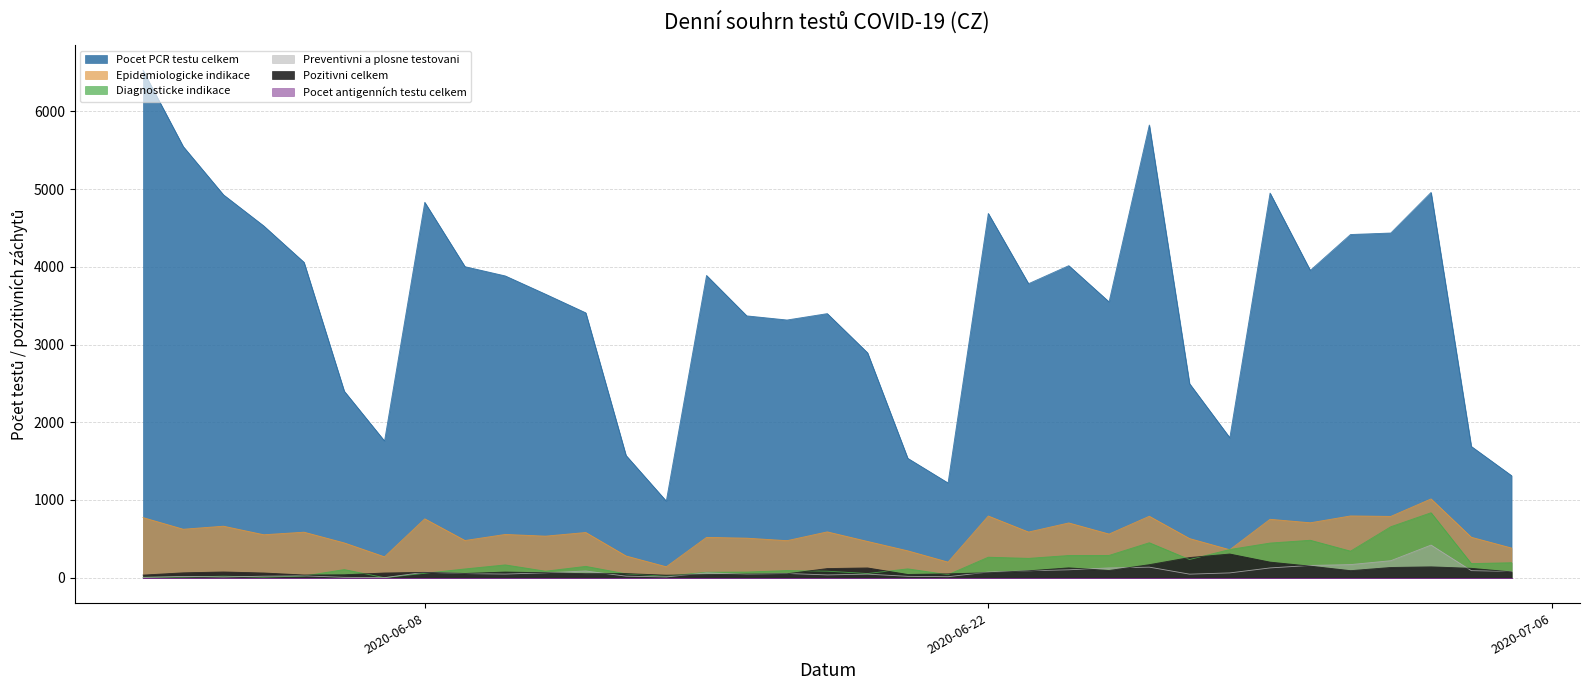

After their last crossing, which series has the higher values: Preventivni a plosne testovani or Diagnosticke indikace?

Diagnosticke indikace